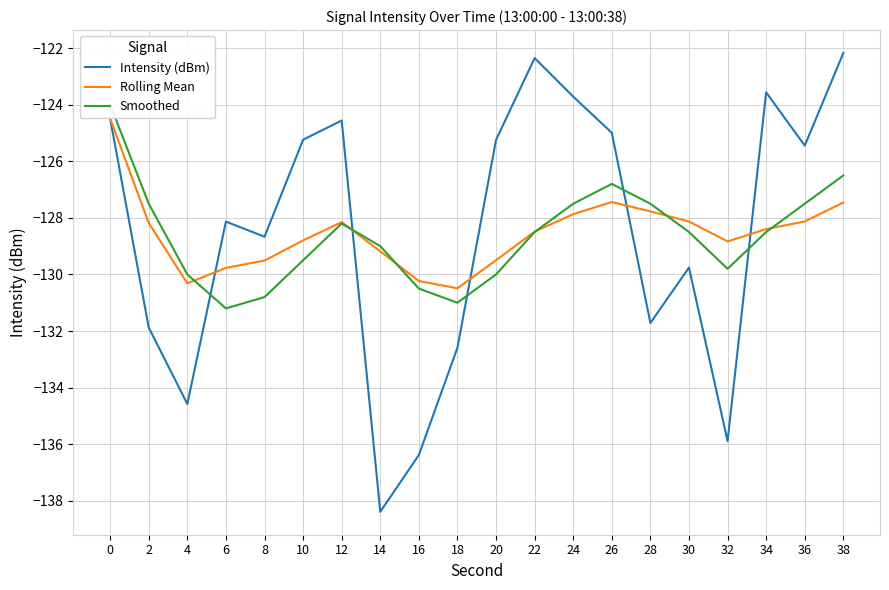

What is the total value across all series at 26?

-379.2